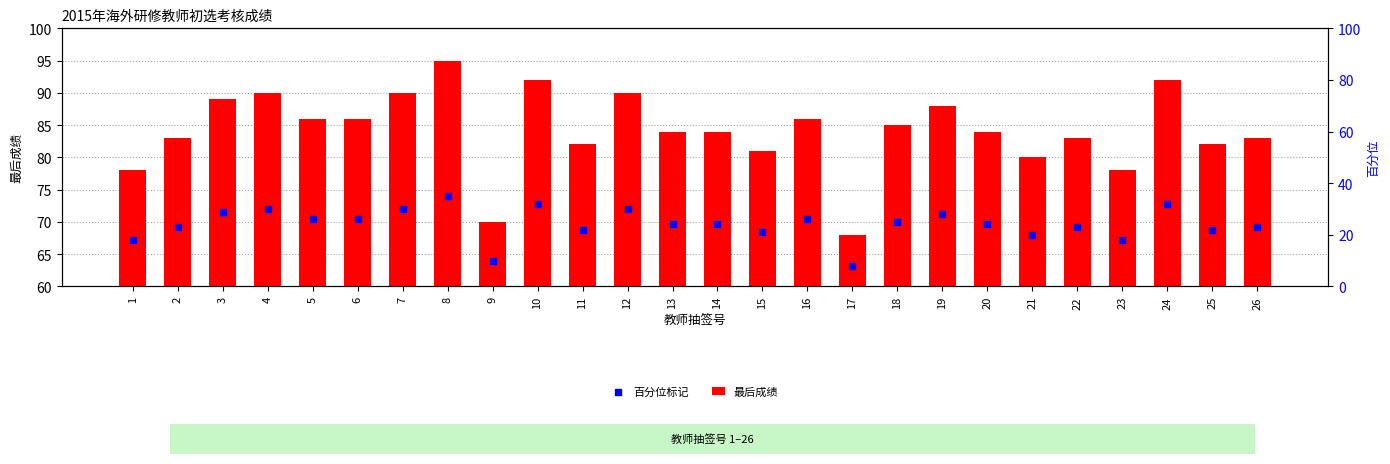

Which series has the largest Y range (max minus min)?

最后成绩